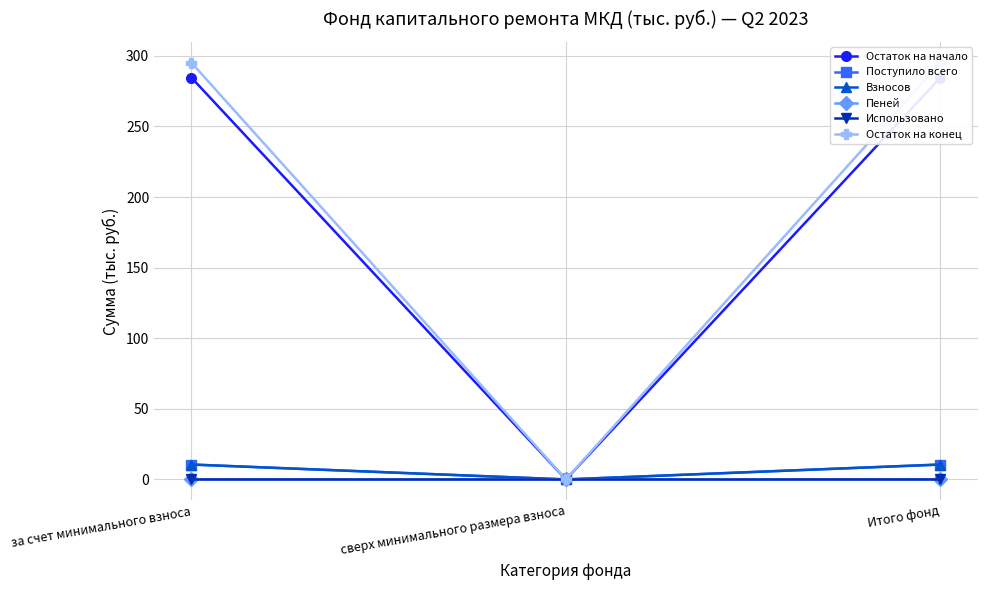

At how many categories does at least one series exceed 93?

2